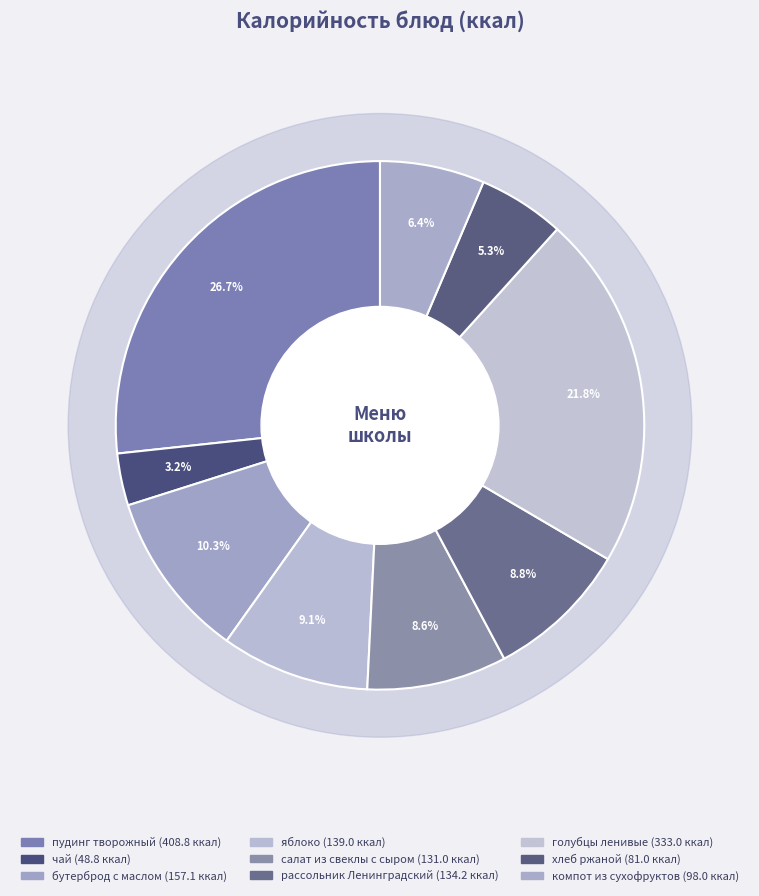

Count the number of slices in the pie.

9